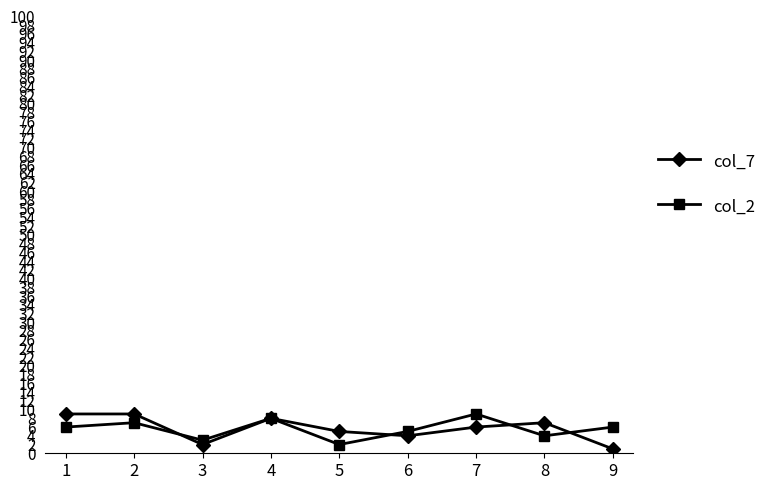

After their last crossing, which series has the higher values: col_7 or col_2?

col_2